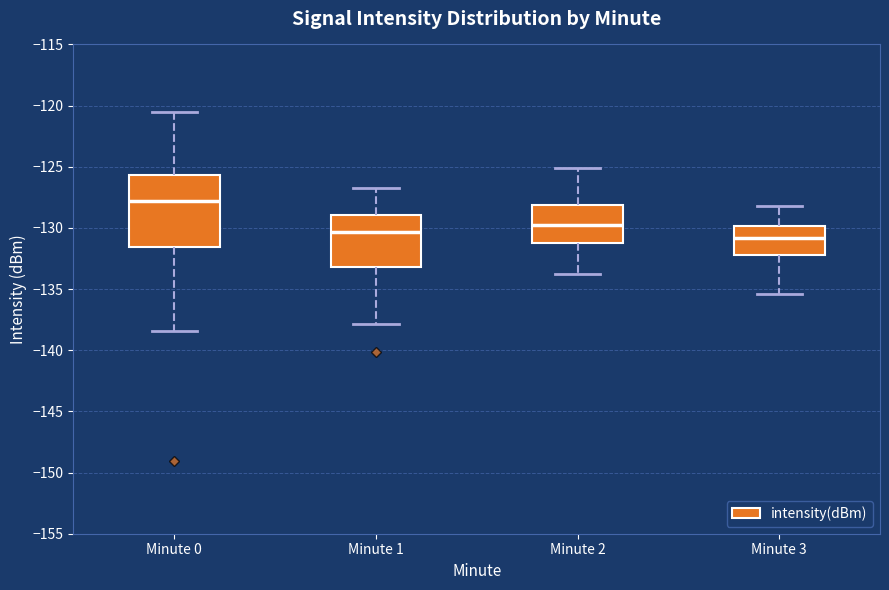

Where does the lower whisker of the box for Minute 0 end on the y-axis? The values are not printed on the chart, so give them approximately, as read against the axis.

-138.5